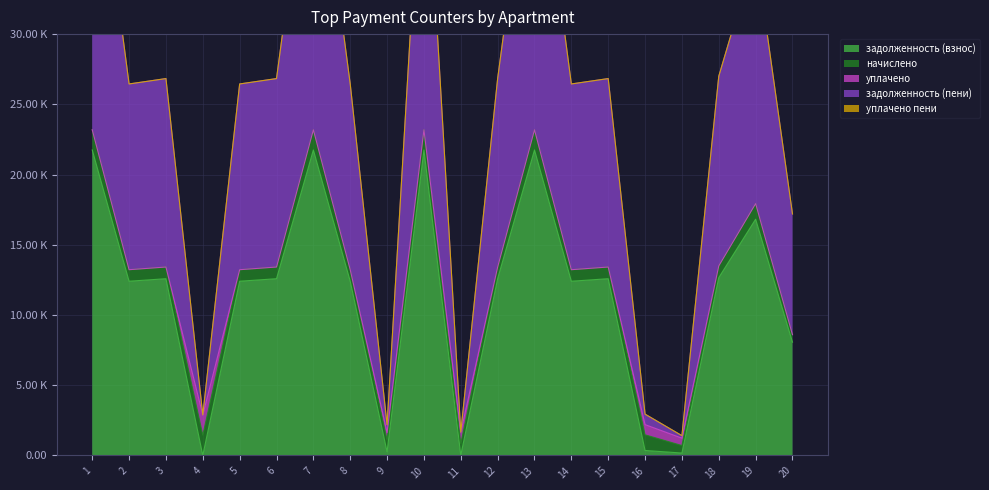

Reading left to right, transcribe all the data shown in this chart.

задолженность (взнос): 21751.0	12403.4	12583.2	1.9	12403.4	12583.2	21751.0	12403.4	255.3	21751.0	10.1	12583.2	21751.0	12403.4	12583.2	353.7	169.6	12660.2	16820.4	8063.5
начислено: 1440.8	821.6	833.5	1440.8	821.6	833.5	1440.8	821.6	833.5	1440.8	821.6	833.5	1440.8	821.6	833.5	1114.2	534.1	838.6	1114.2	534.1
уплачено: 0.0	0.0	0.0	1440.0	0.0	0.0	0.0	0.0	547.5	0.0	832.0	0.0	0.0	0.0	0.0	725.8	526.0	0.0	0.0	0.0
задолженность (пени): 23191.7	13225.0	13416.7	2.7	13225.0	13416.7	23191.7	13225.0	541.3	23191.7	0.0	13416.7	23191.7	13225.0	13416.7	742.1	177.7	13498.8	17934.6	8597.6
уплачено пени: 0.0	0.0	0.0	0.0	0.0	0.0	0.0	0.0	0.0	0.0	0.0	0.0	0.0	0.0	0.0	6.2	0.0	0.0	0.0	0.0